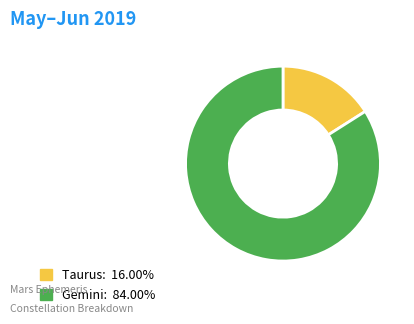

Rank the categories by value from highest to lowest.

Gemini, Taurus